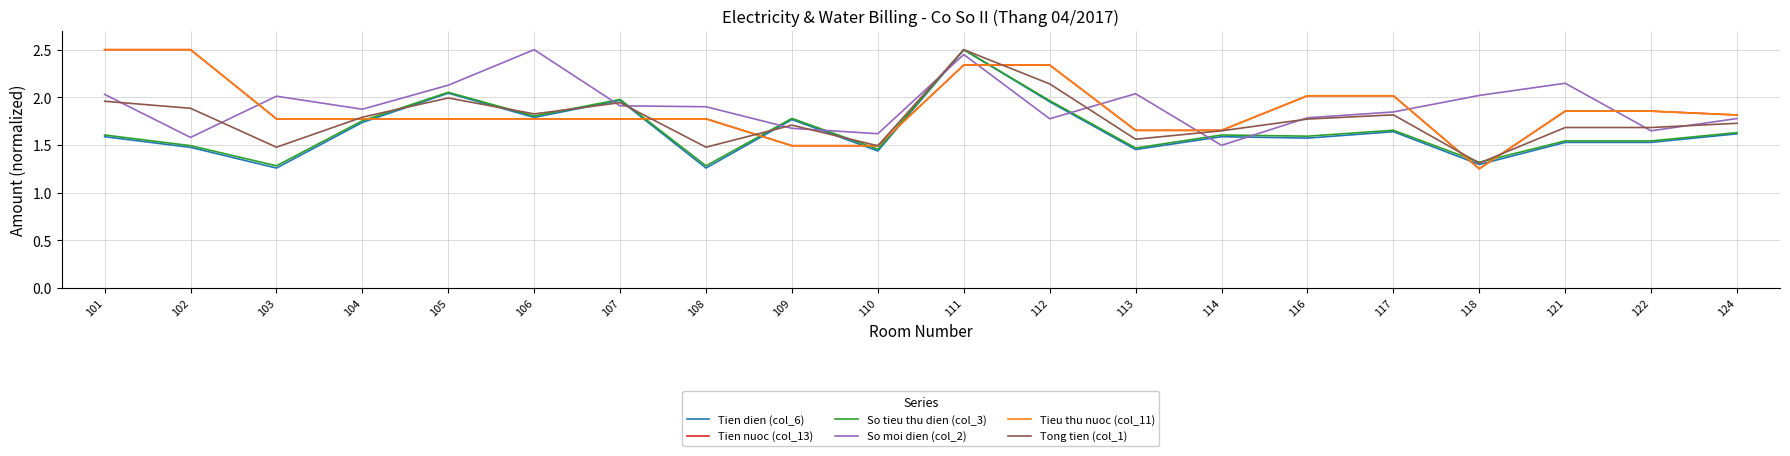

Does the chart display data point markers on the line(s)?

No